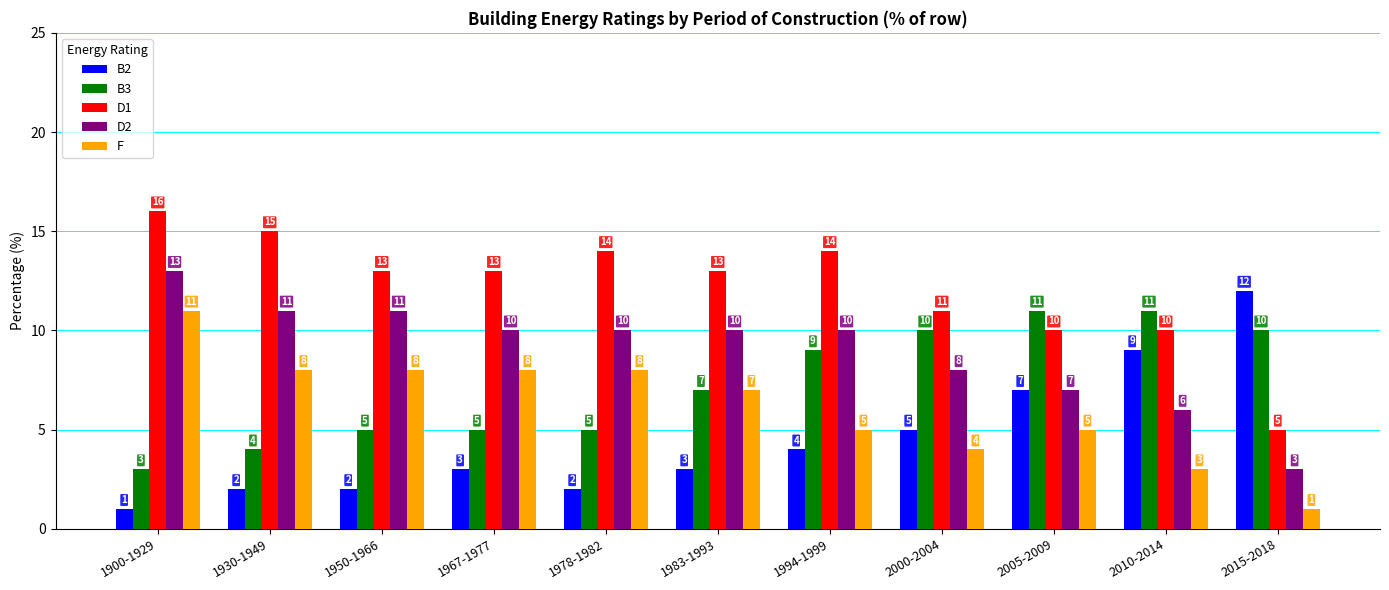

Reading left to right, transcribe all the data shown in this chart.

B2: 1	2	2	3	2	3	4	5	7	9	12
B3: 3	4	5	5	5	7	9	10	11	11	10
D1: 16	15	13	13	14	13	14	11	10	10	5
D2: 13	11	11	10	10	10	10	8	7	6	3
F: 11	8	8	8	8	7	5	4	5	3	1